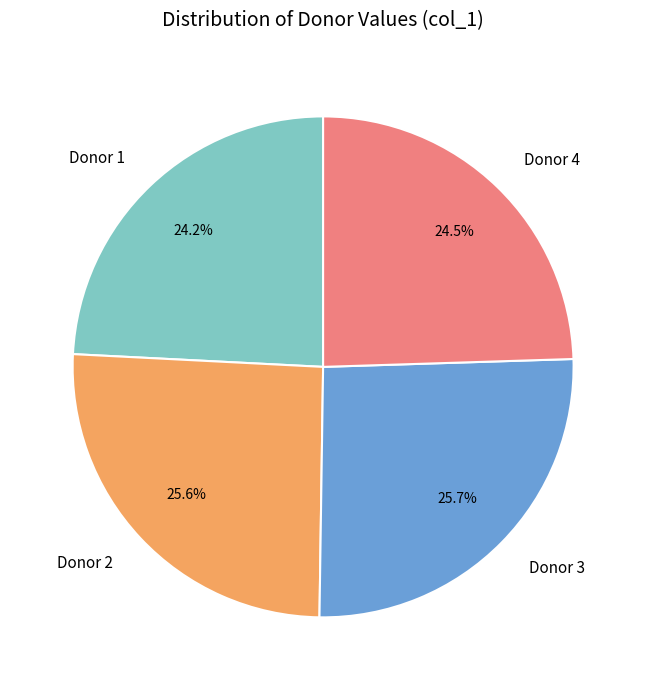

How many segments does this pie chart have?

4